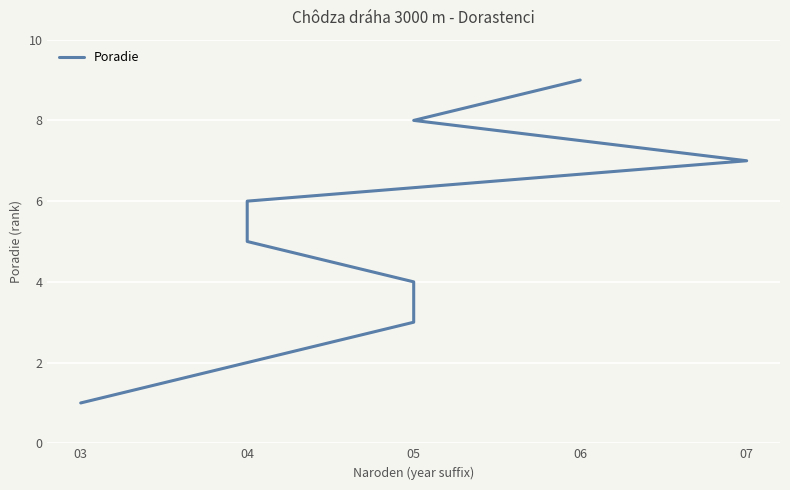

What is the label of the 7th point from the left?

07